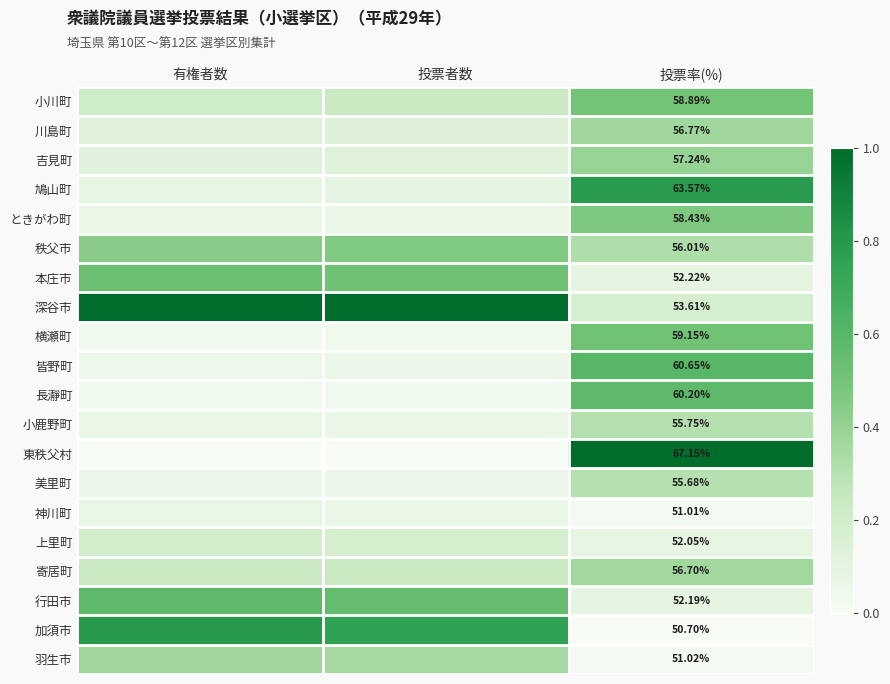

Rank the series at 投票率(%) from highest to lowest value.

東秩父村, 鳩山町, 皆野町, 長瀞町, 横瀬町, 小川町, ときがわ町, 吉見町, 川島町, 寄居町, 秩父市, 小鹿野町, 美里町, 深谷市, 本庄市, 行田市, 上里町, 羽生市, 神川町, 加須市